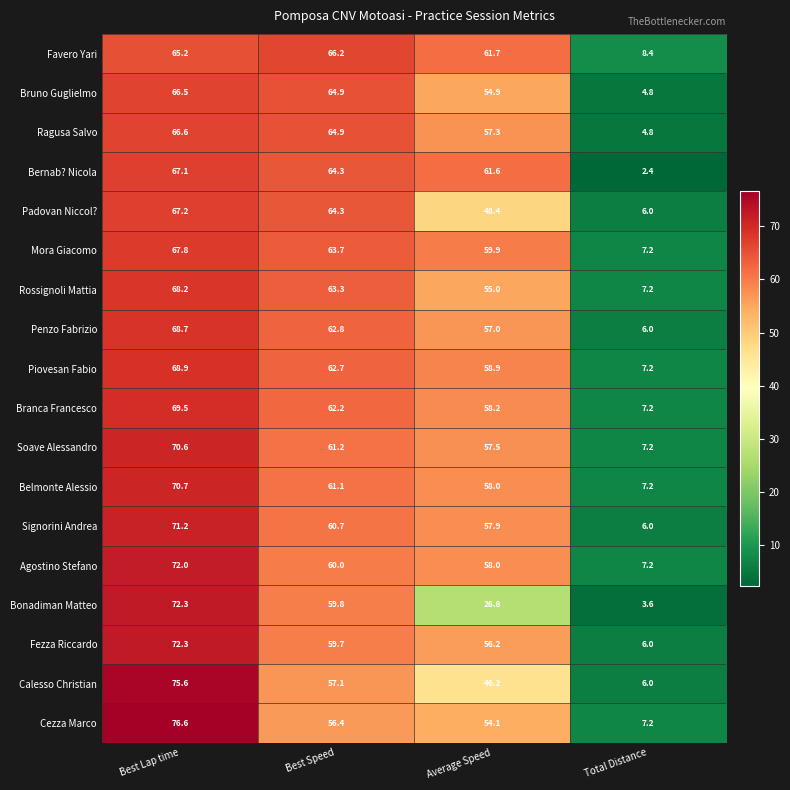

What is the difference between the highest and lowest values at Average Speed?

34.9